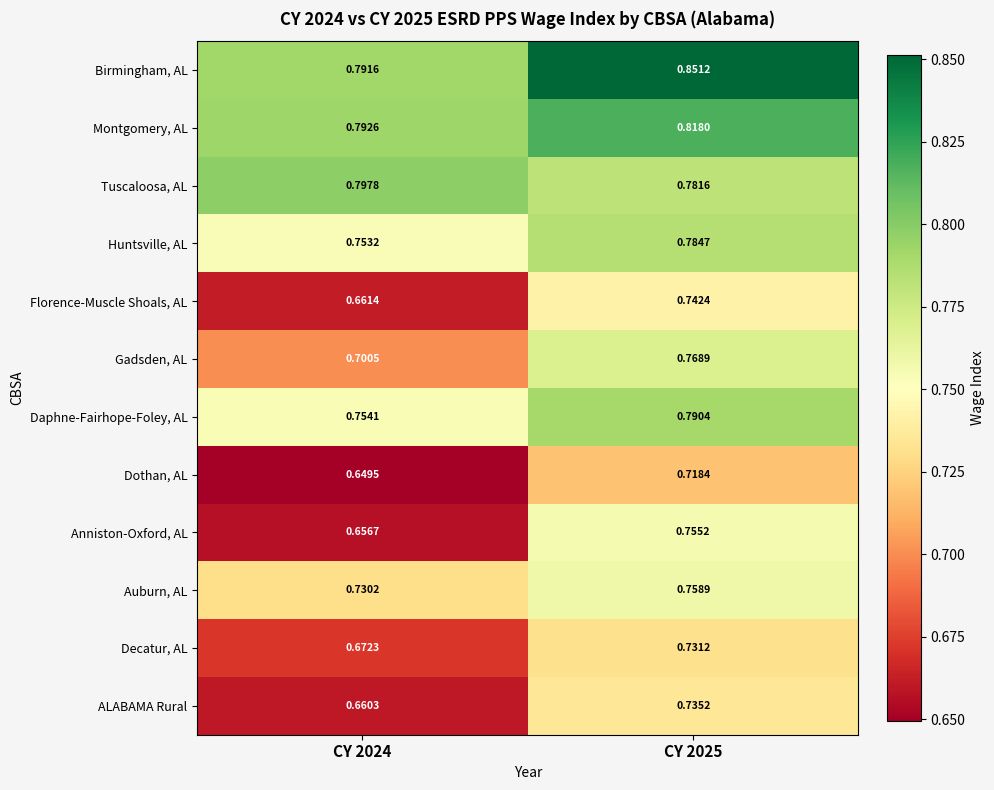

Rank the series by their maximum value, from lowest to highest.

Dothan, AL, Decatur, AL, ALABAMA Rural, Florence-Muscle Shoals, AL, Anniston-Oxford, AL, Auburn, AL, Gadsden, AL, Huntsville, AL, Daphne-Fairhope-Foley, AL, Tuscaloosa, AL, Montgomery, AL, Birmingham, AL